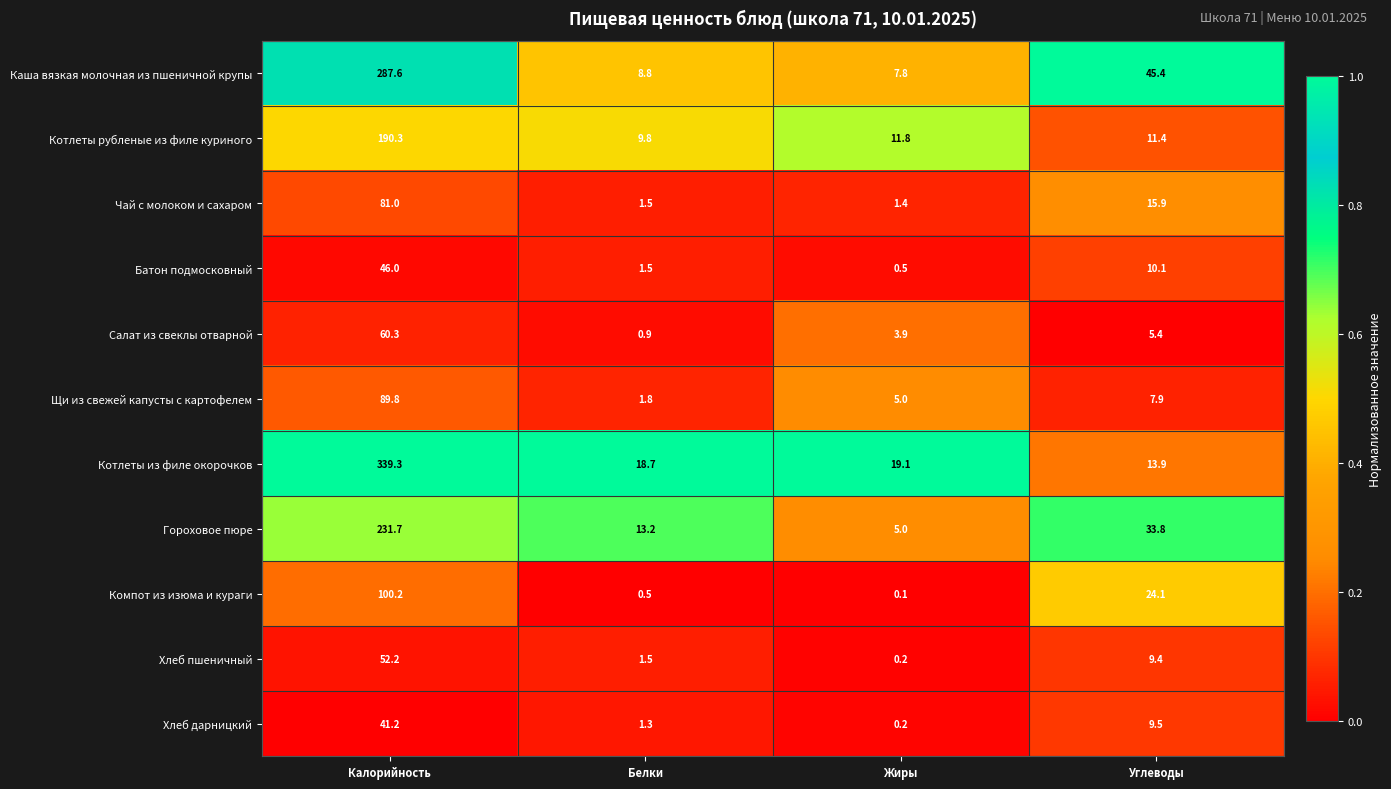

What is the total value across all series at Жиры?

55.0